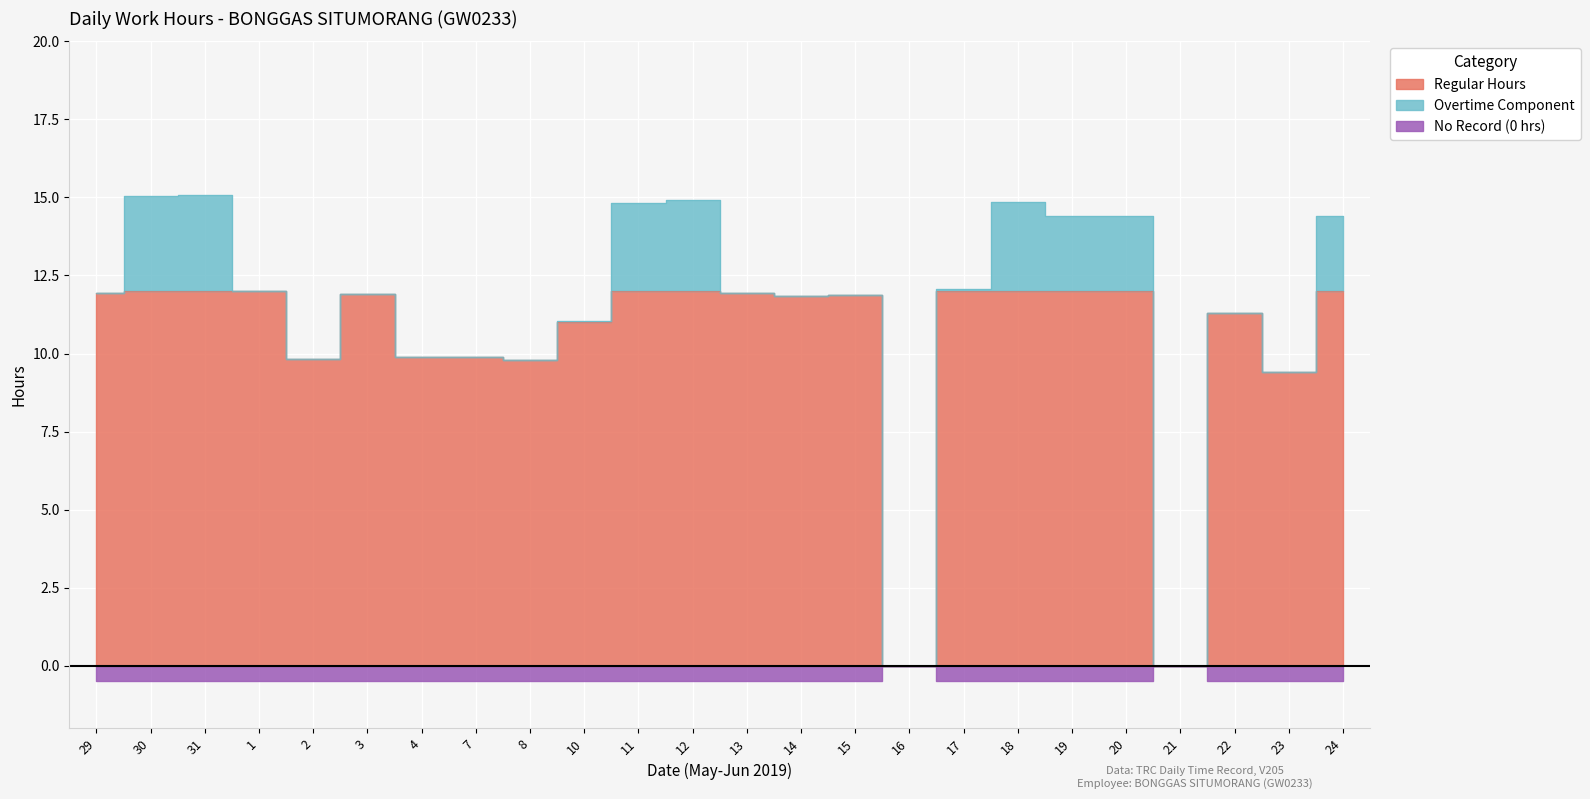

What position from the right is 24?

1